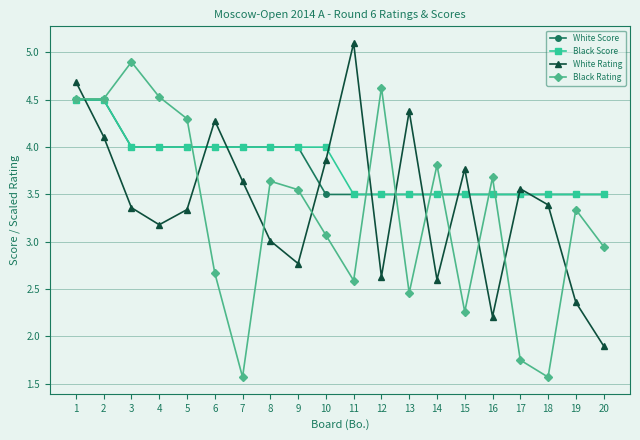

Count the number of categories in the chart.

20